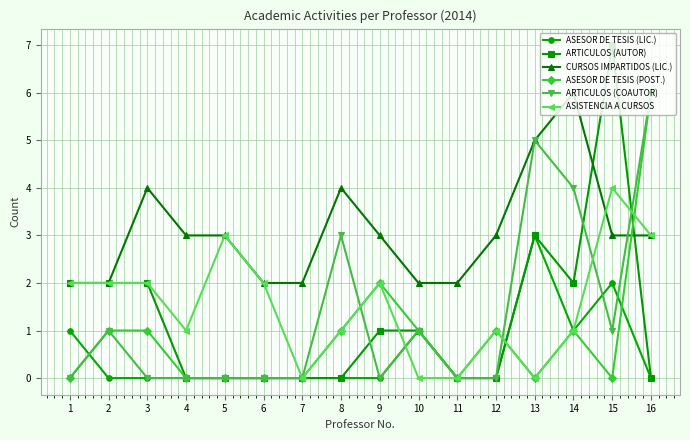

How many lines are shown in the chart?

6